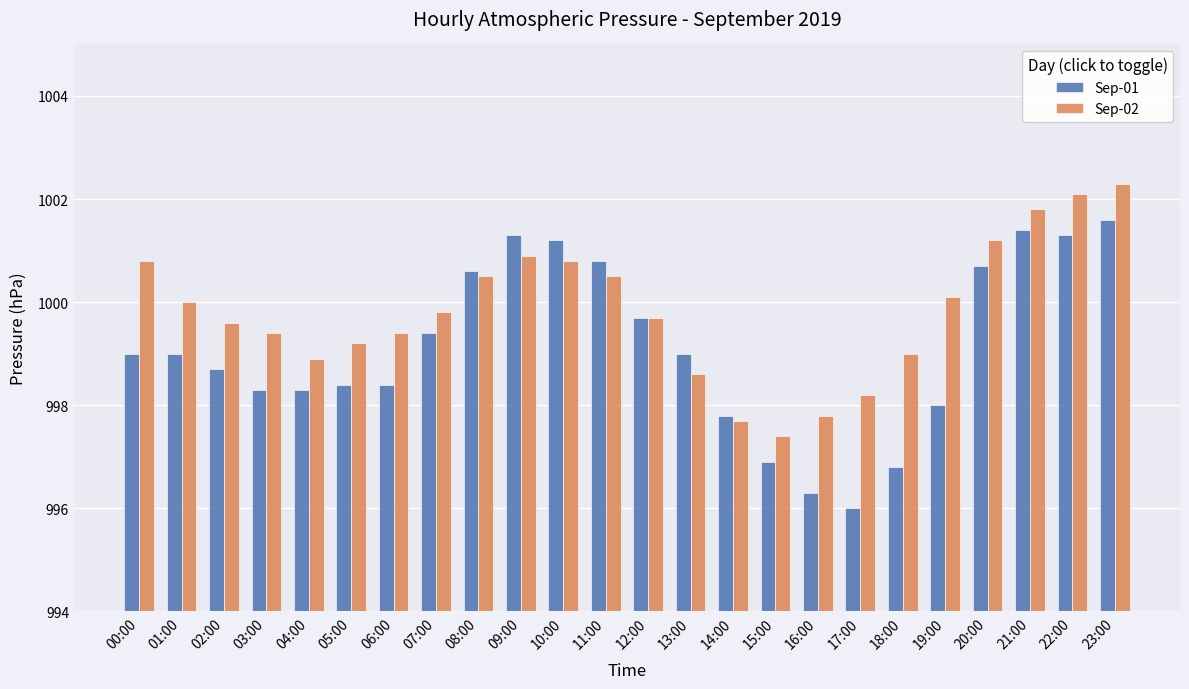

What is the difference between the maximum and second lowest values in the Sep-01 series?

5.3